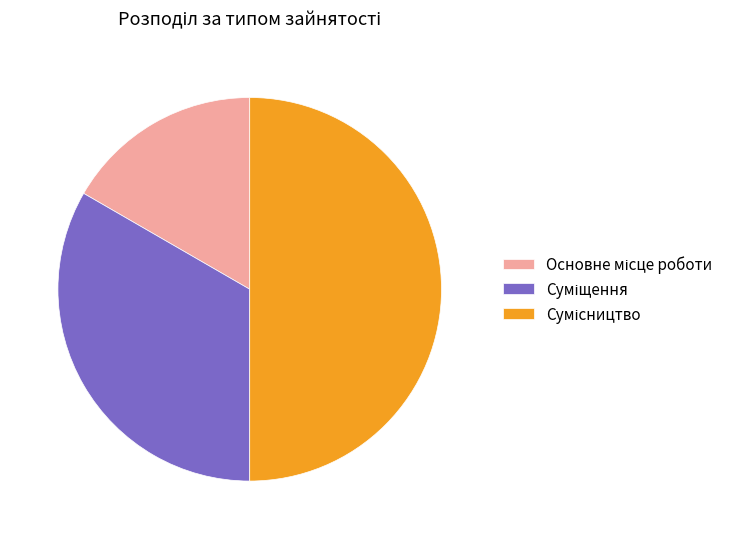

Is there a majority slice in this chart?

No